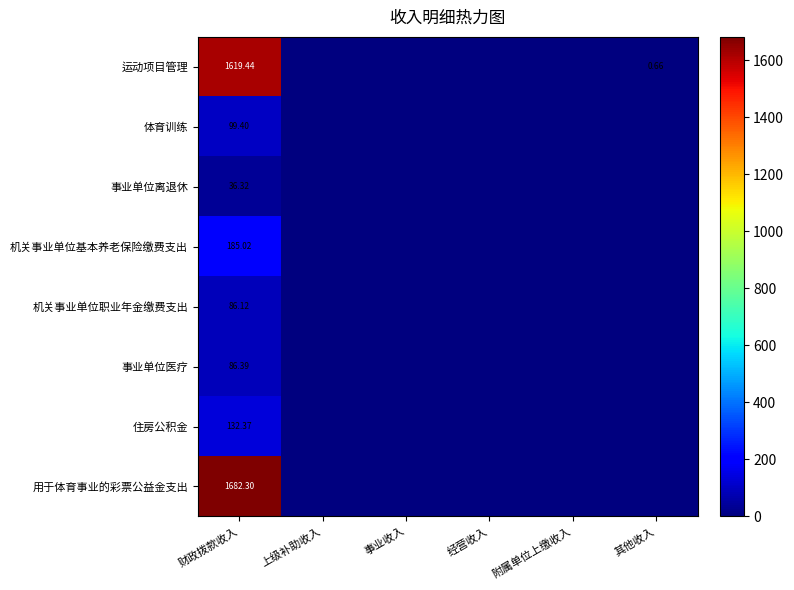

How many positive values does the 事业单位医疗 series have?

1